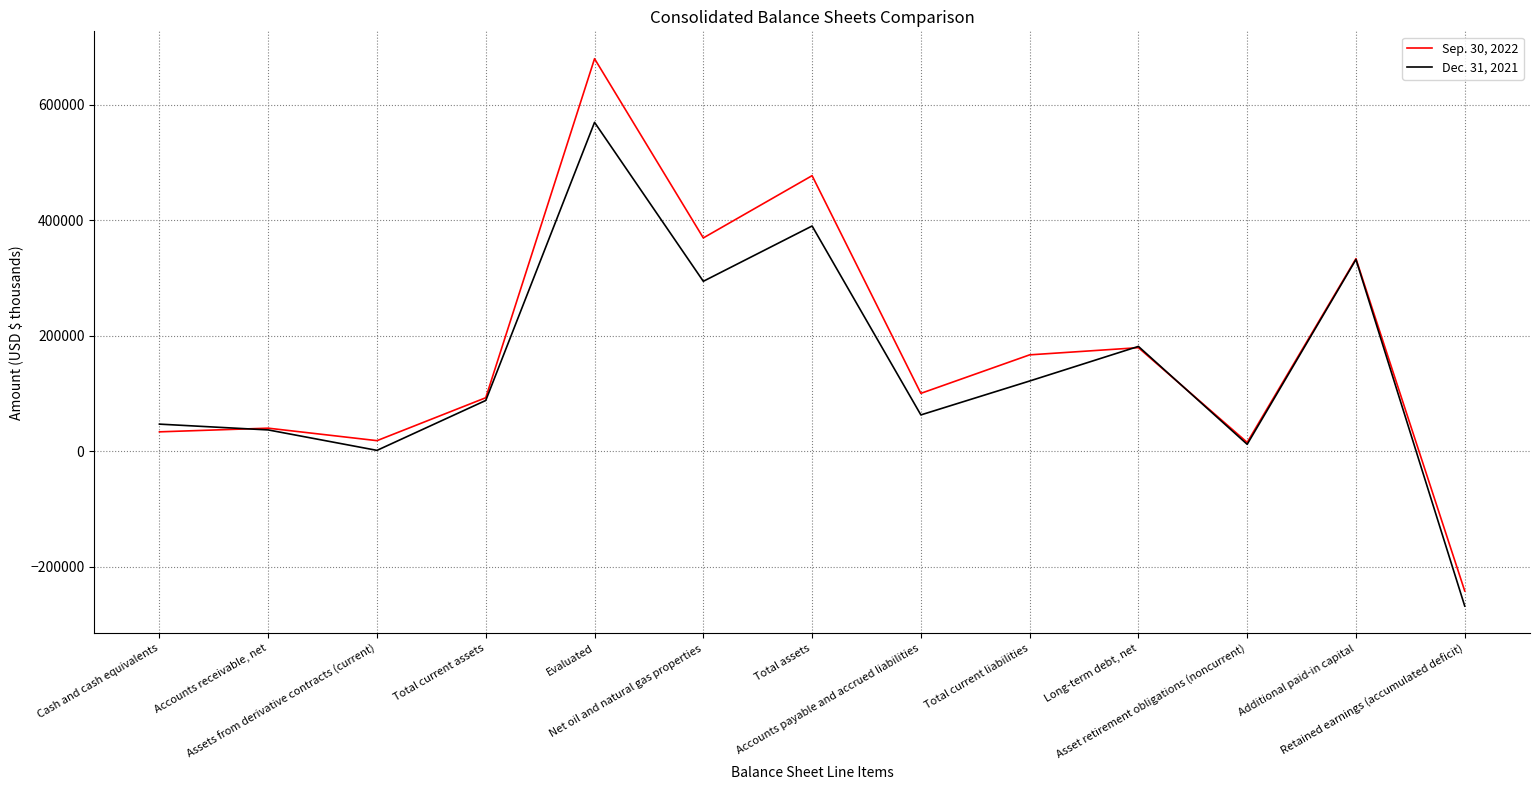

List the series in order of their peak value, lowest first.

Dec. 31, 2021, Sep. 30, 2022